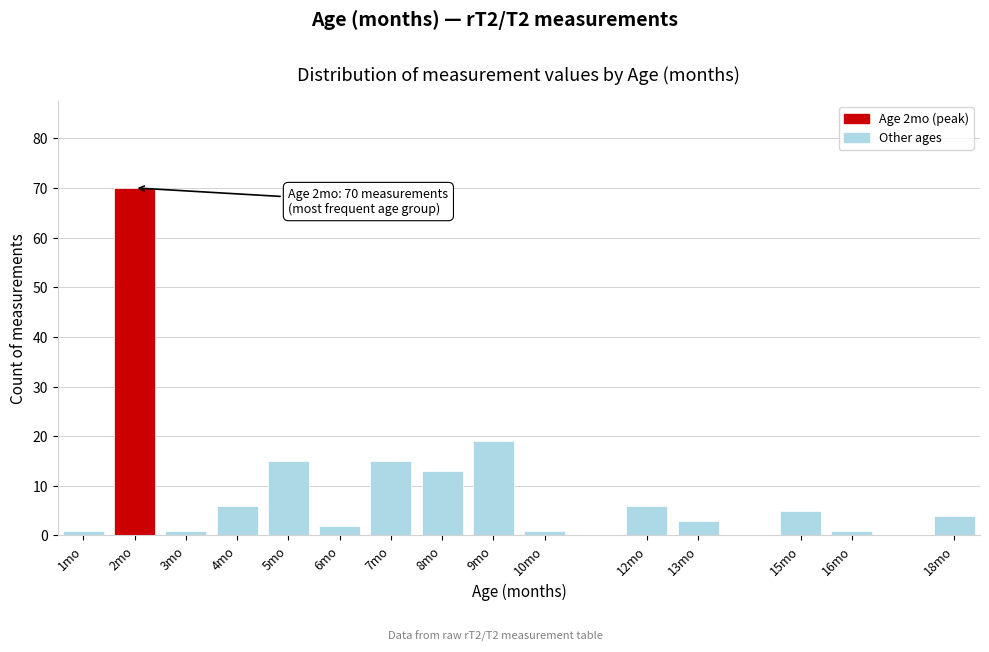

Reading left to right, extract all data points from this chart.

1mo=1	2mo=70	3mo=1	4mo=6	5mo=15	6mo=2	7mo=15	8mo=13	9mo=19	10mo=1	12mo=6	13mo=3	15mo=5	16mo=1	18mo=4